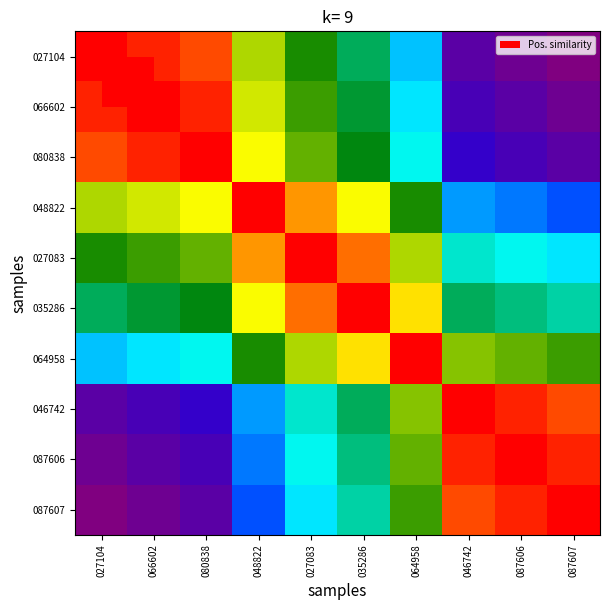

What is the greatest value displayed?

1.0